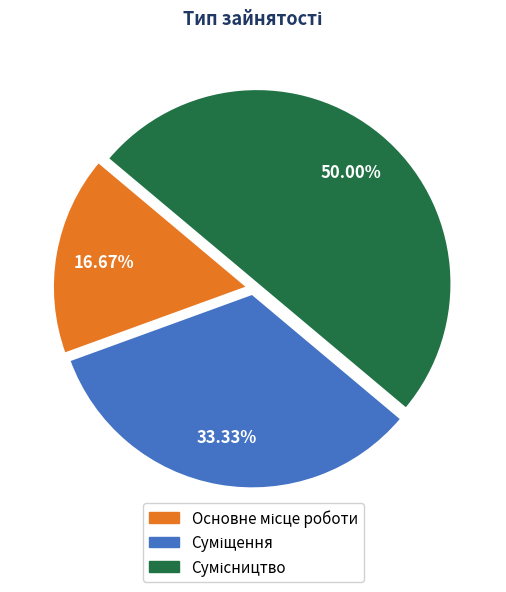

How many slices are in this pie chart?

3